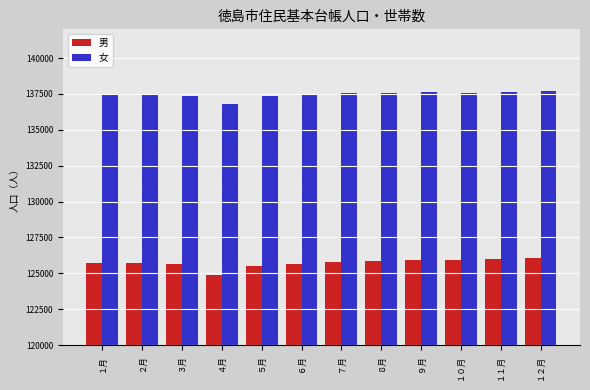

The value of 女 at ７月 is 47651. True or false?

False